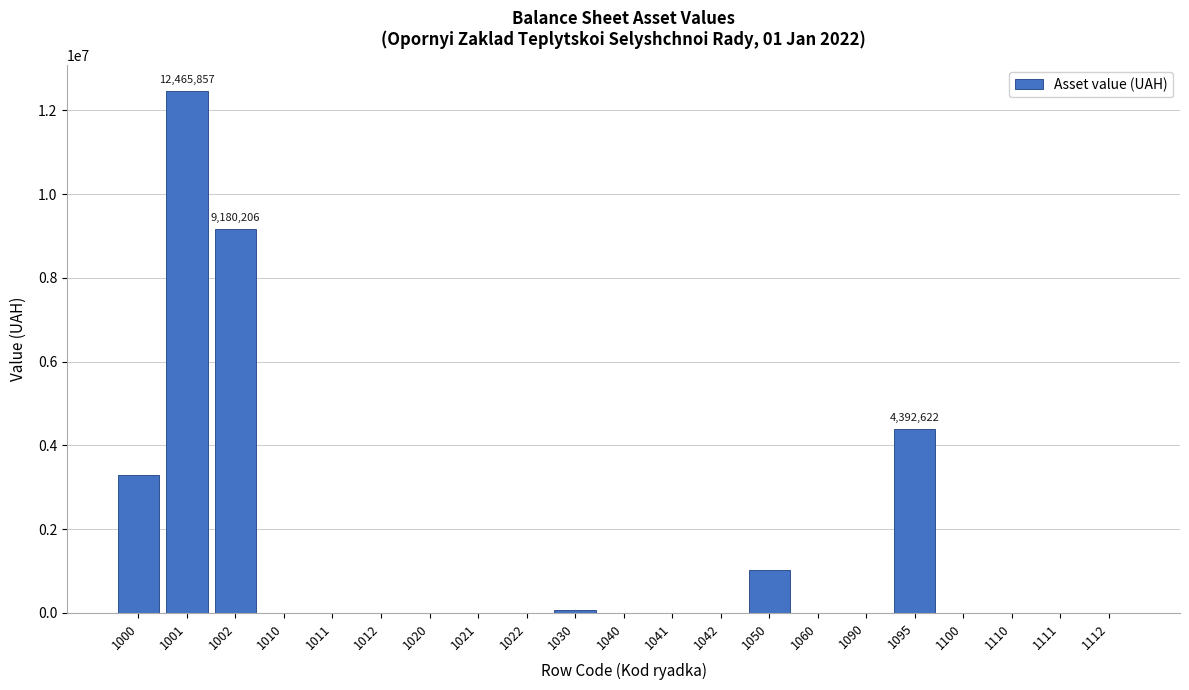

Reading left to right, transcribe all the data shown in this chart.

1000=3285651	1001=12465857	1002=9180206	1010=0	1011=0	1012=0	1020=0	1021=0	1022=0	1030=74101	1040=0	1041=0	1042=0	1050=1032870	1060=0	1090=0	1095=4392622	1100=0	1110=0	1111=0	1112=0